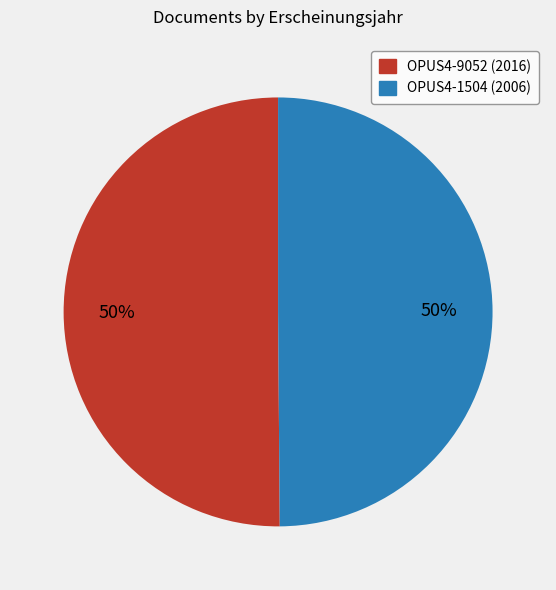

Is it true that OPUS4-1504 is 50% of the pie?

True